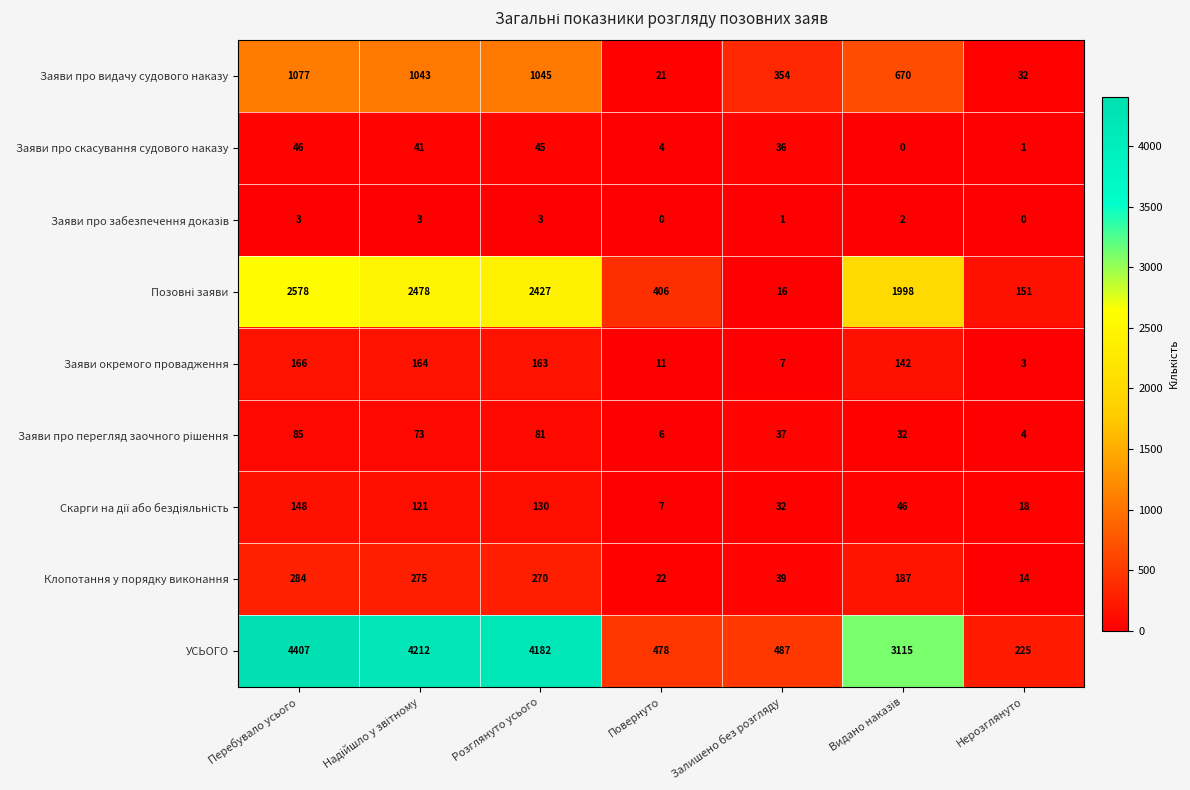

The value of Заяви про видачу судового наказу at Повернуто is 12. True or false?

False